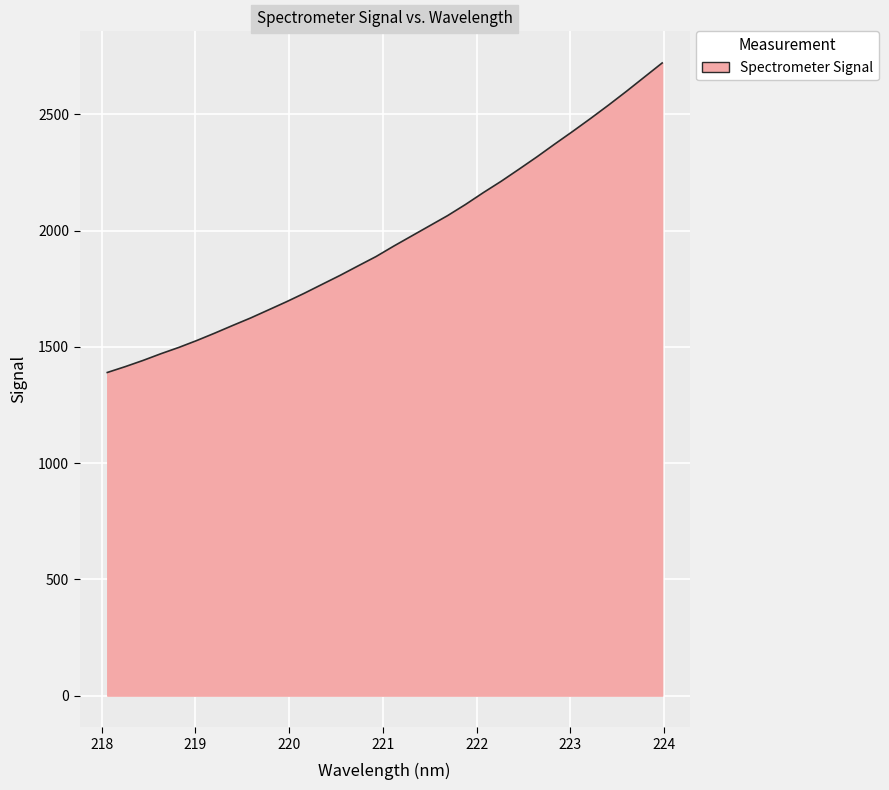

Does the chart display data point markers on the line(s)?

No